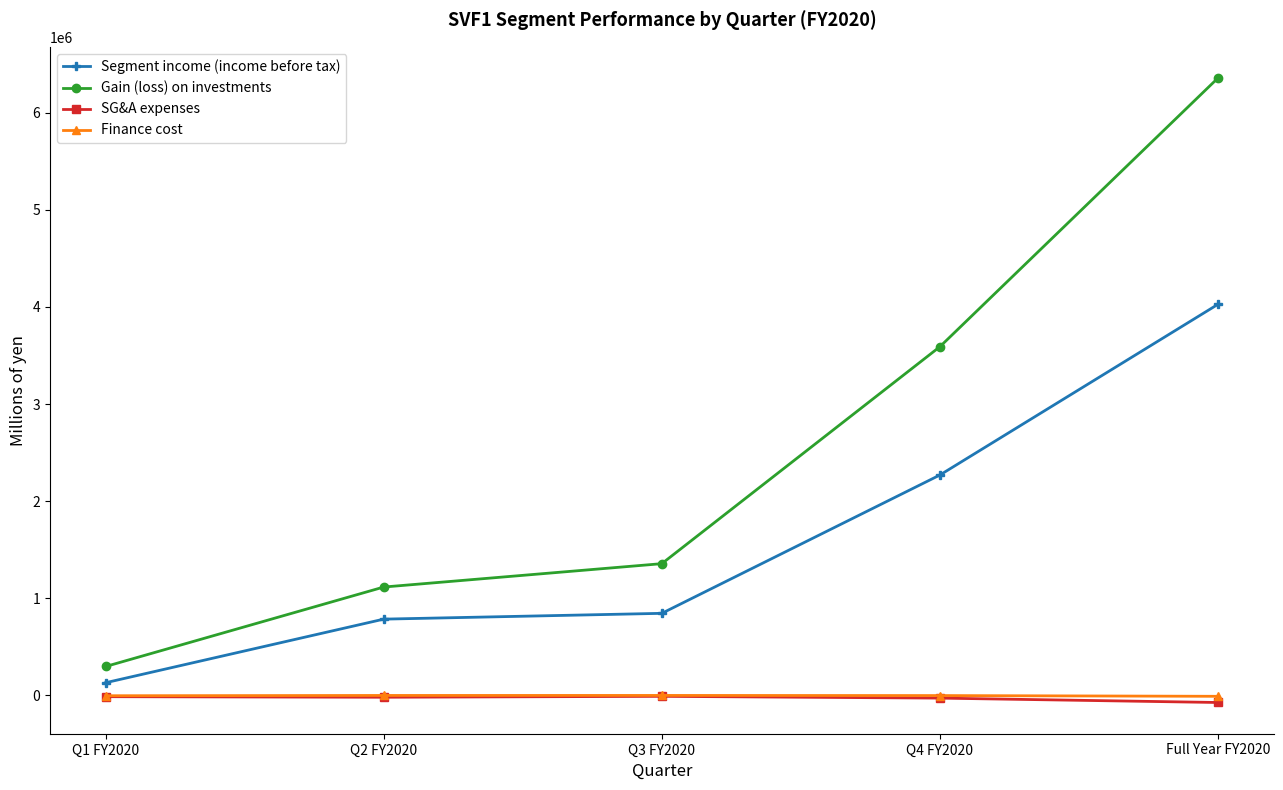

The value of Gain (loss) on investments at Q3 FY2020 is 481864. True or false?

False